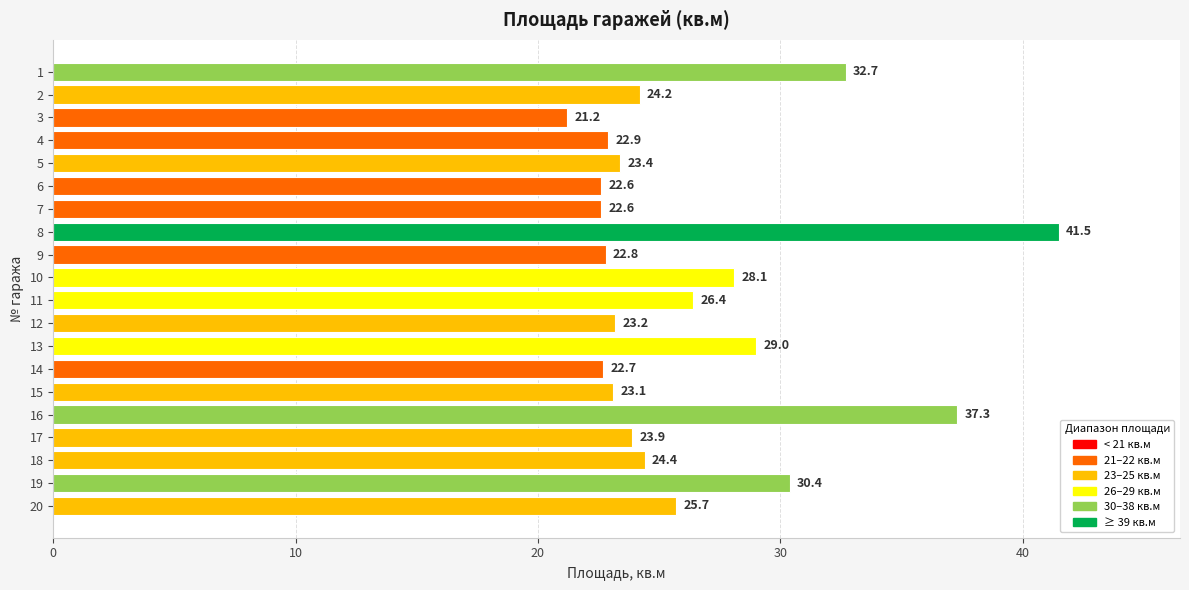

Which has a higher value, 20 or 7?

20